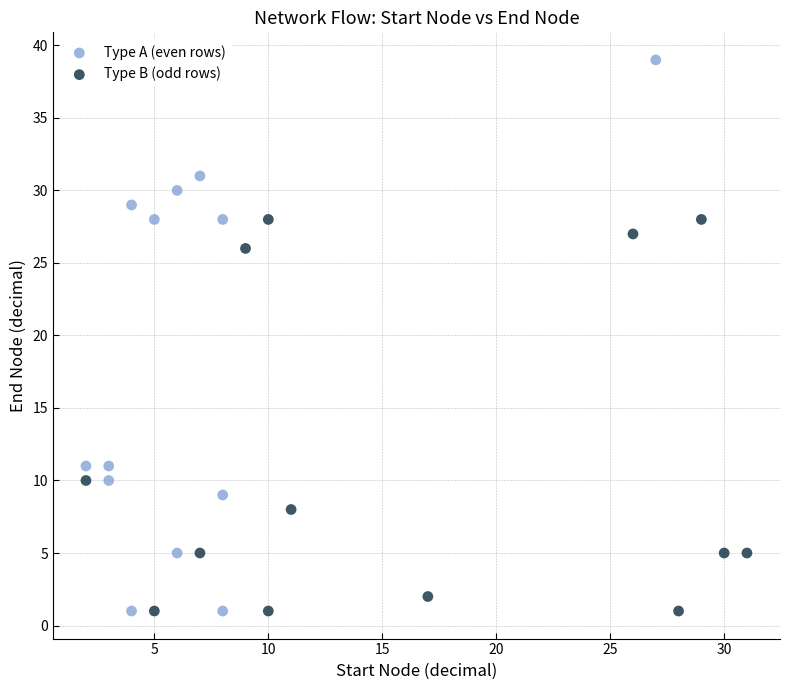

Which series has the largest Y range (max minus min)?

Type A (even rows)